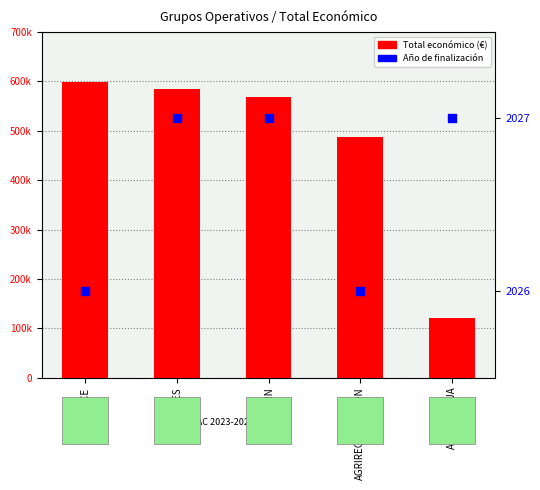

What are all the series names shown in the legend?

Total económico, Año de finalización